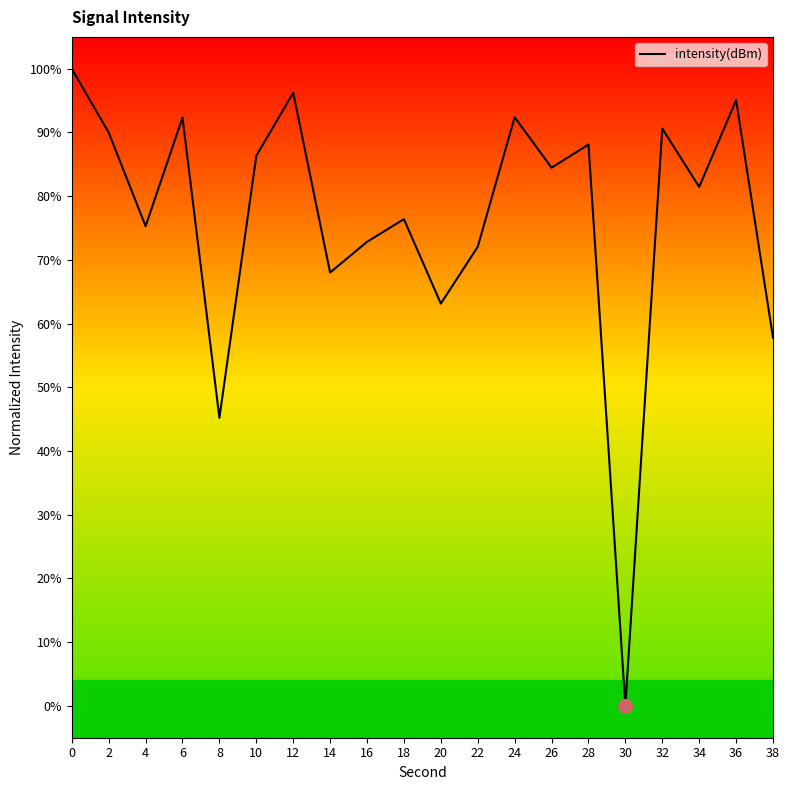

Which label corresponds to the smallest value in the chart?

30